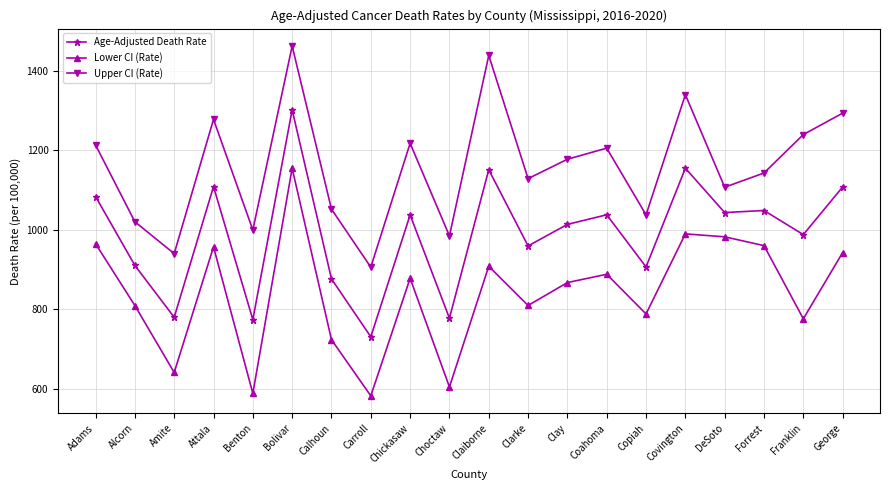

Is it true that Upper CI (Rate) equals 592.2 at Clarke?

False